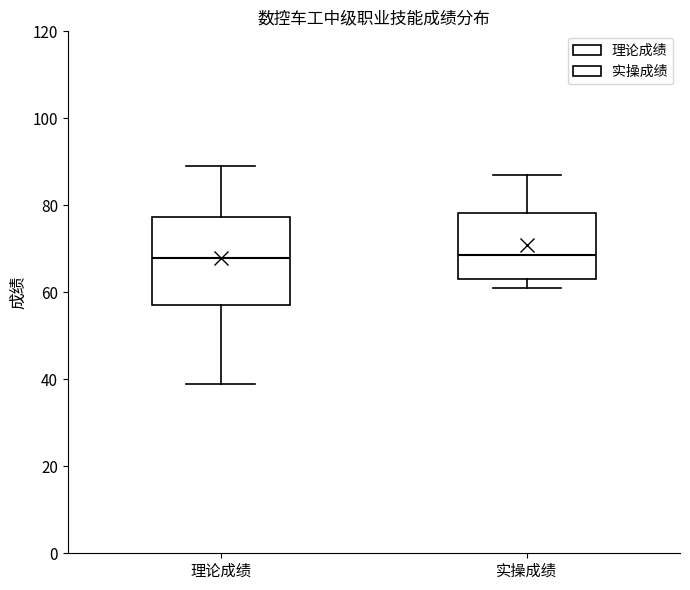

Comparing the boxes themselves (not the whiskers), which one is the tallest?

理论成绩